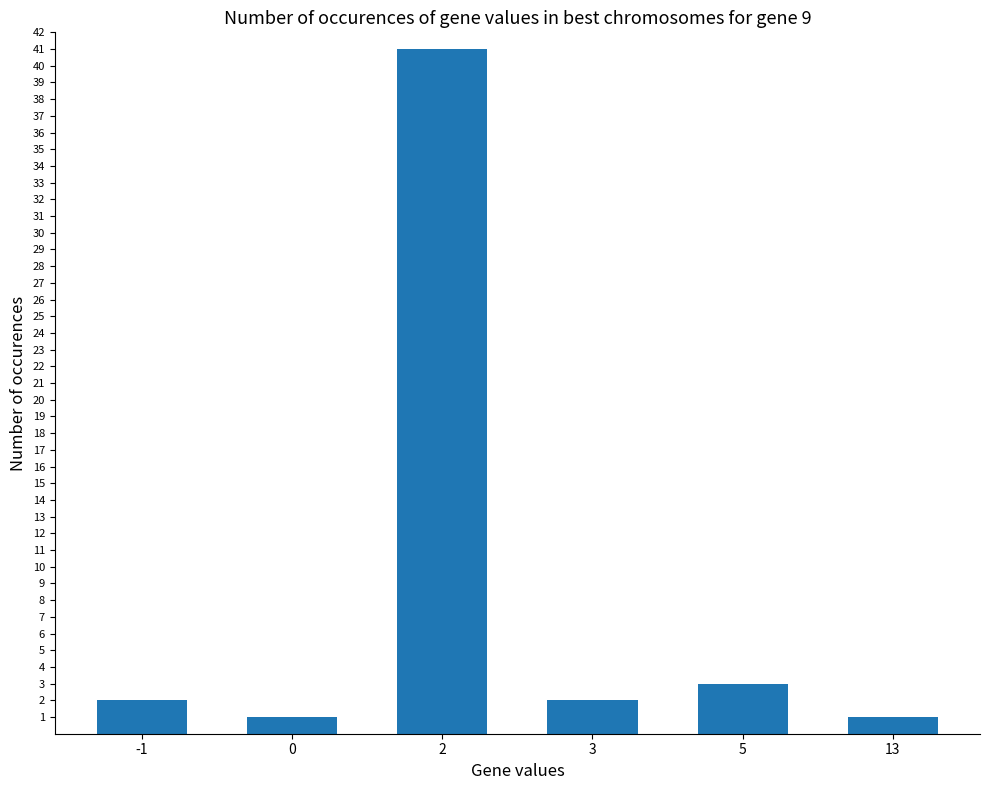

Which label corresponds to the largest value in the chart?

2